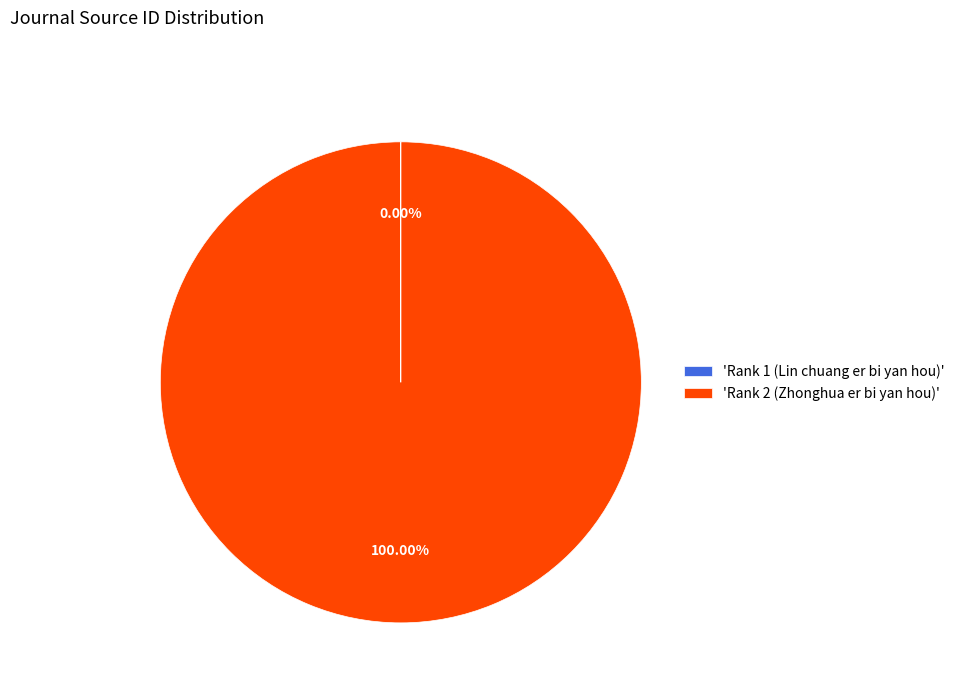

Does 'Rank 2 (Zhonghua er bi yan hou)' represent more than half of the total?

Yes